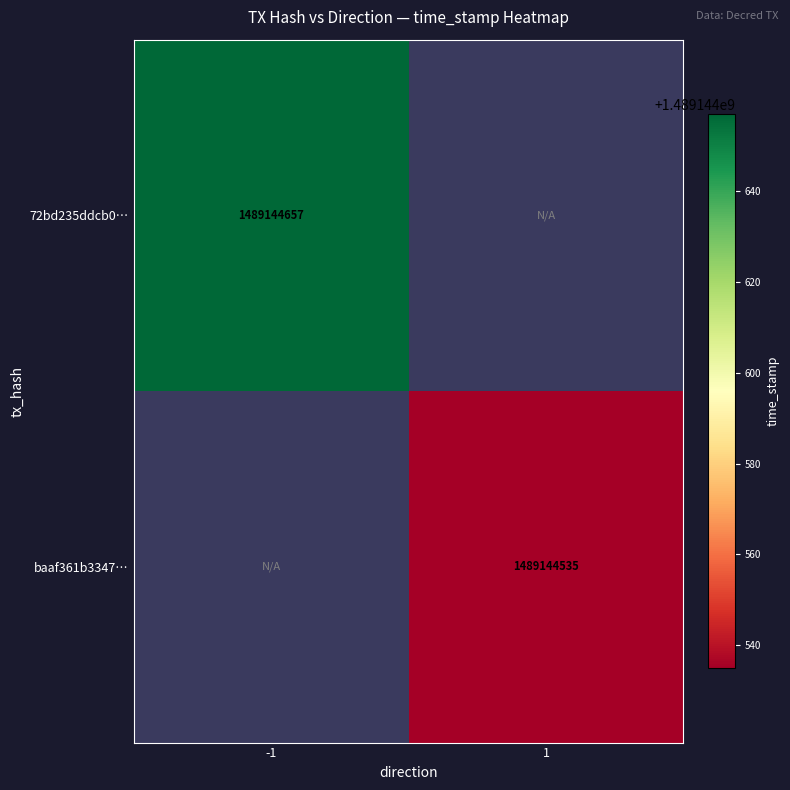

The value of 72bd235ddcb038741795520bf035670ba2ecfdf at direction is -1. True or false?

False